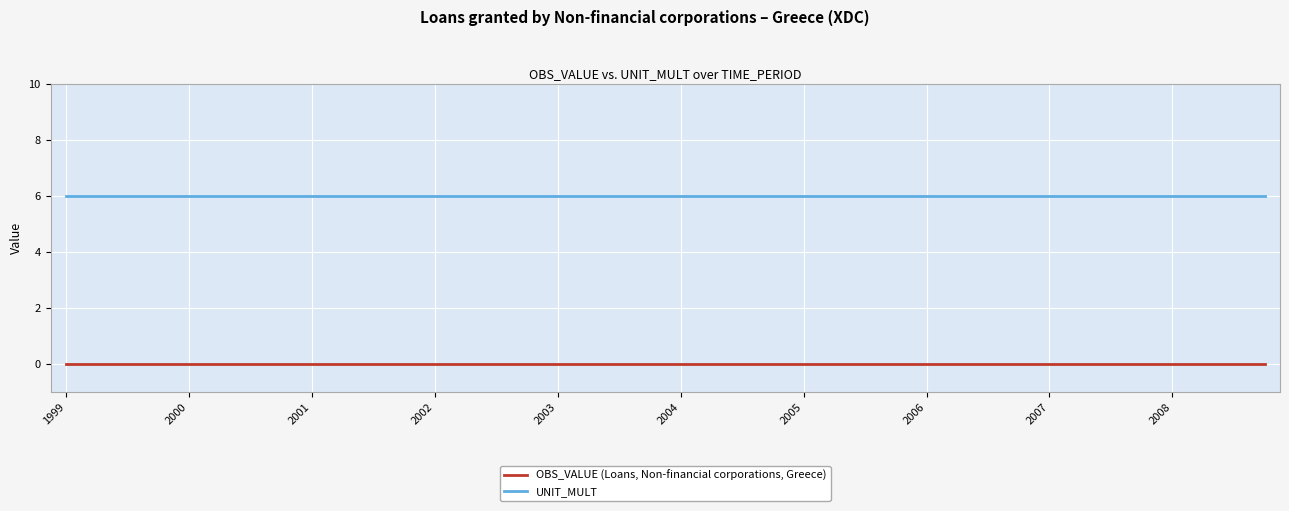

True or false: OBS_VALUE (Loans, Non-financial corporations, Greece) and UNIT_MULT cross at least once.

False